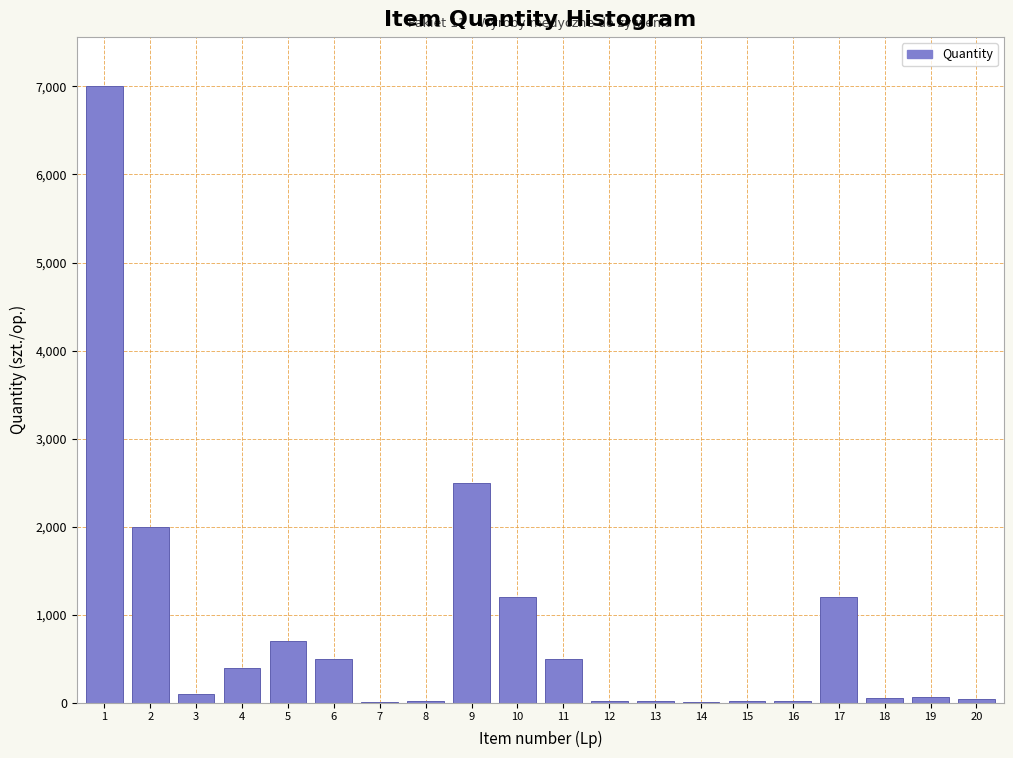

What is the greatest value displayed?

7000